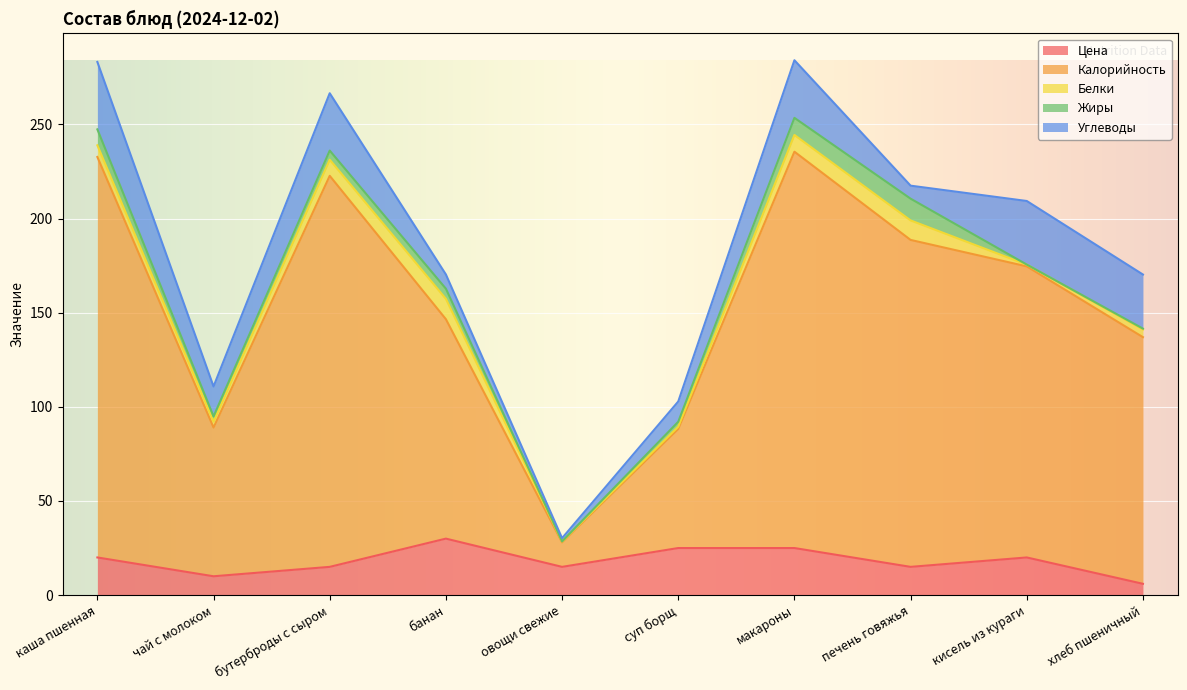

Where is the first local maximum for Белки?

банан